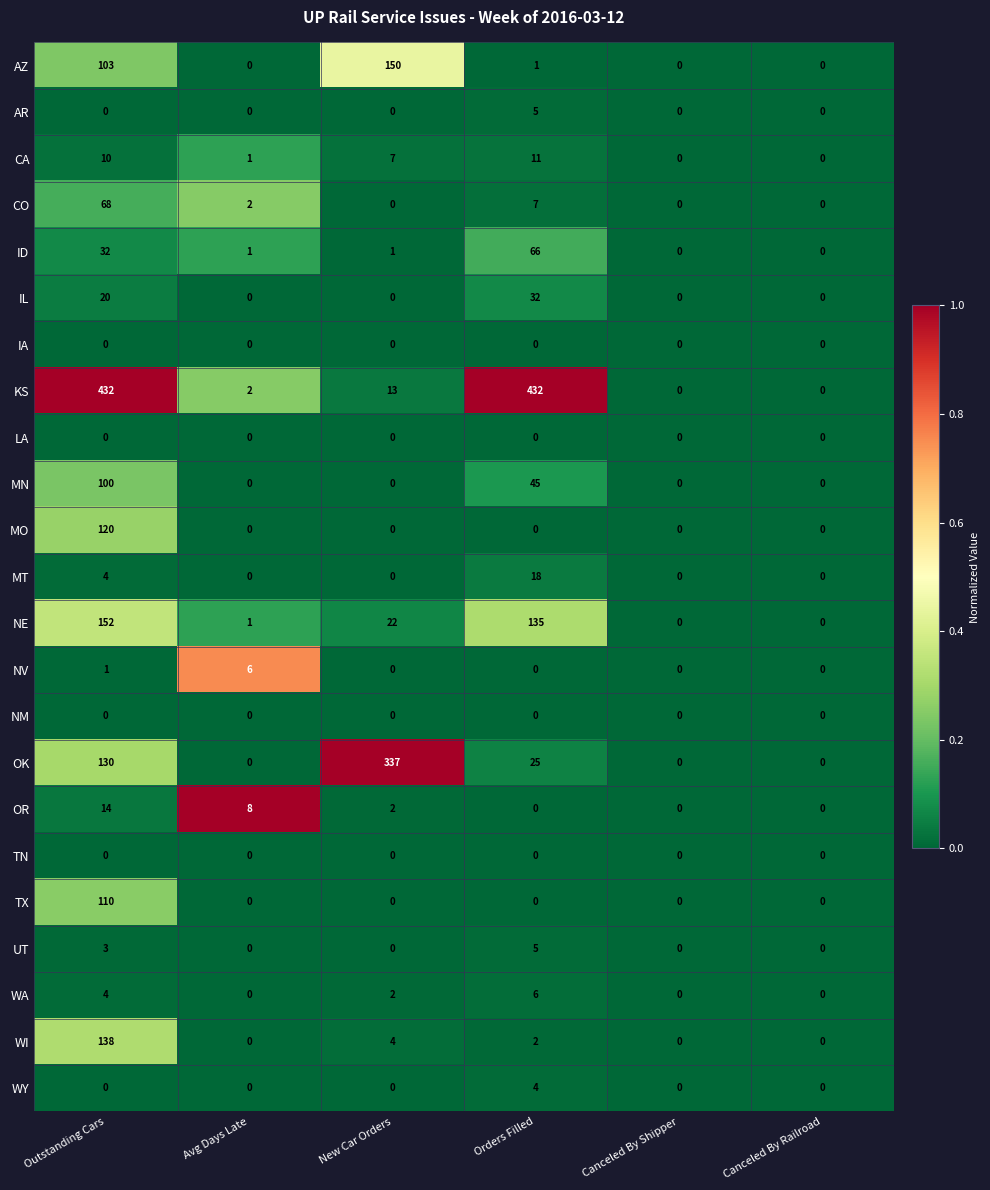

Count the number of data series in this chart.

23